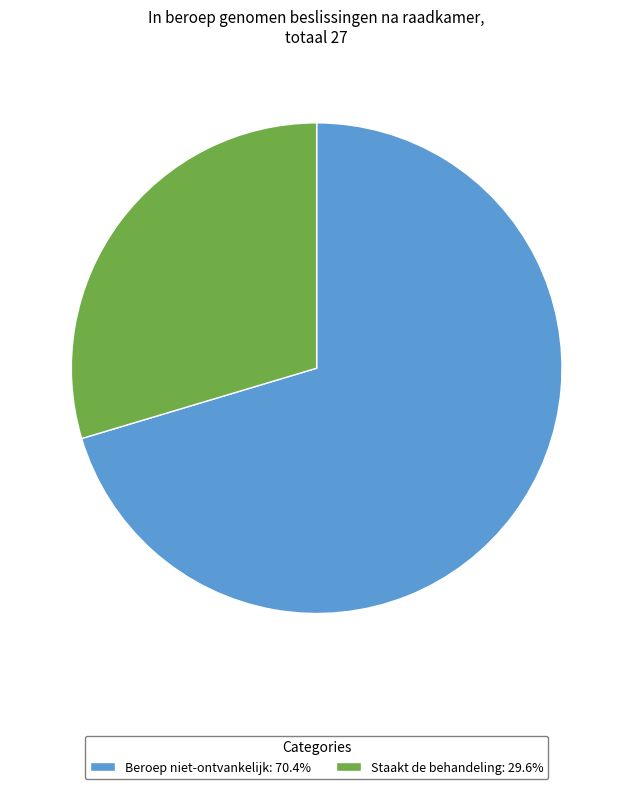

Combined, do Staakt de behandeling: 29.6% and Beroep niet-ontvankelijk: 70.4% account for over 50%?

Yes